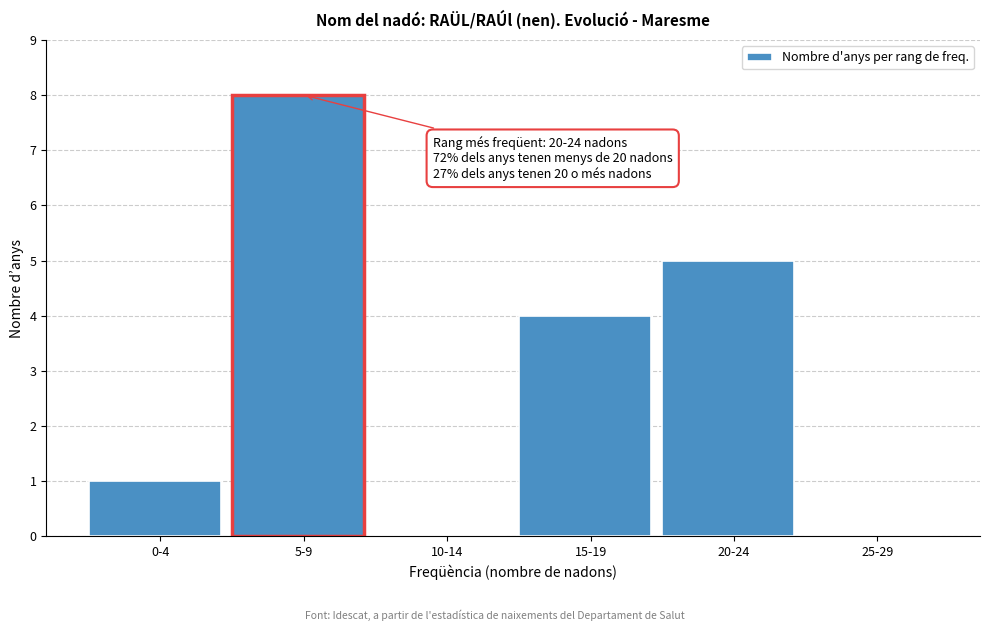

Reading left to right, list all the values displayed in this chart.

0-4=1	5-9=8	10-14=0	15-19=4	20-24=5	25-29=0